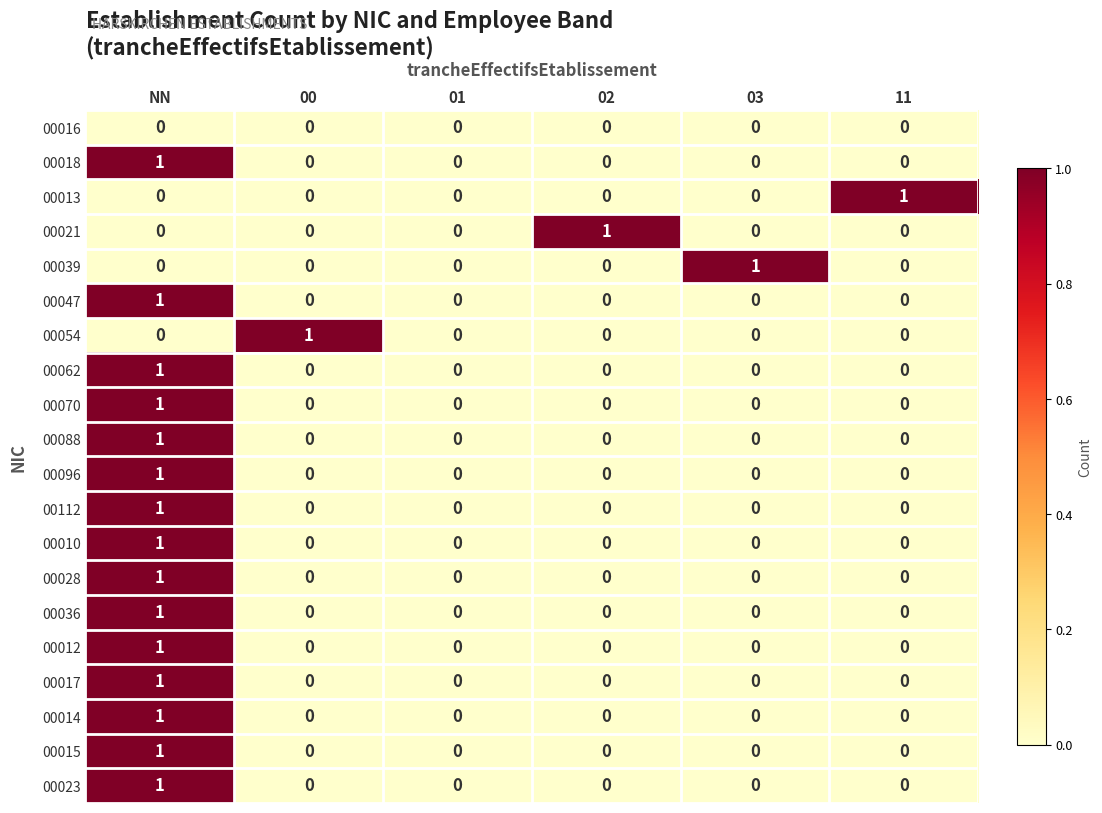

Count the 00010 values in the range 0 to 1.

6